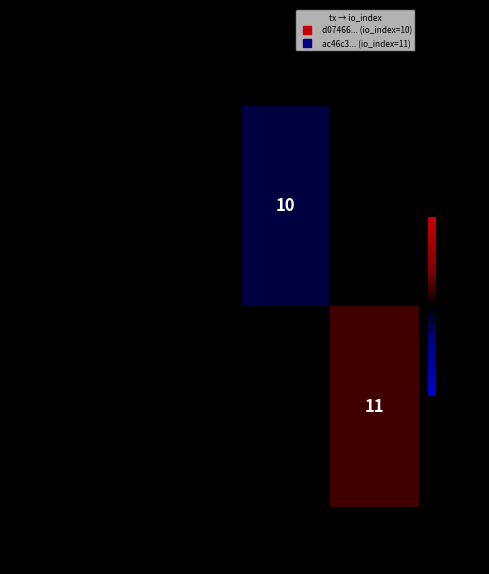

At how many categories does at least one series exceed 10?

1